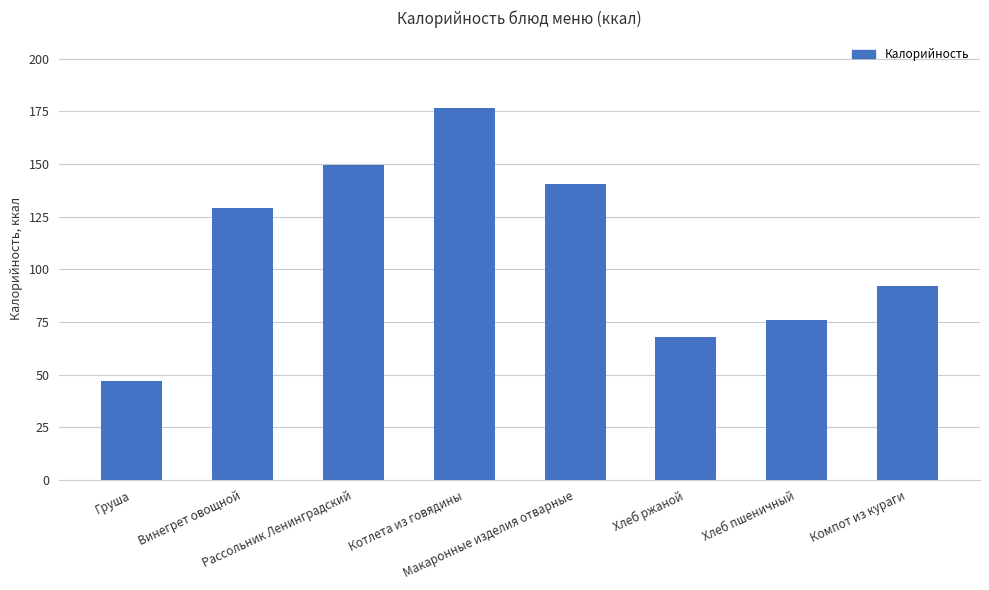

Does the chart contain any negative values?

No